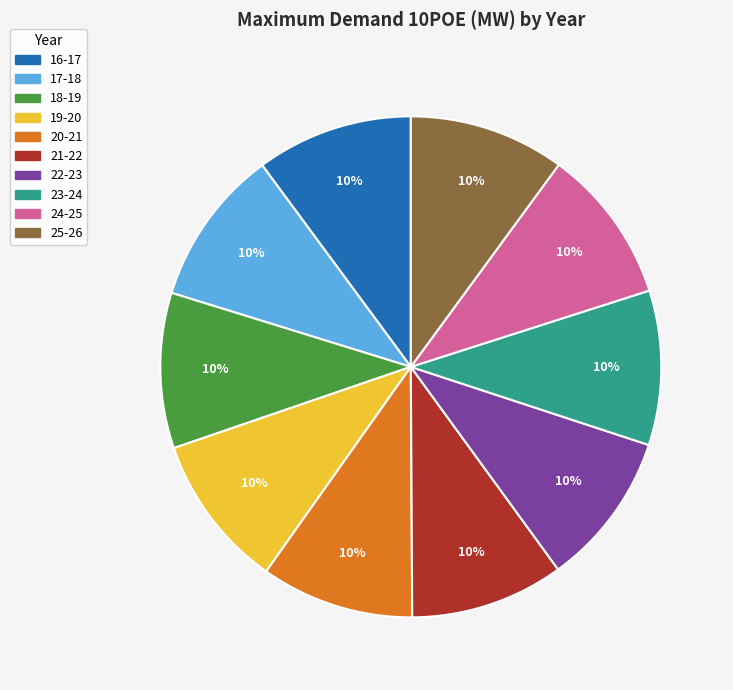

To the nearest percent, what percentage of the pie is 25-26?

10%